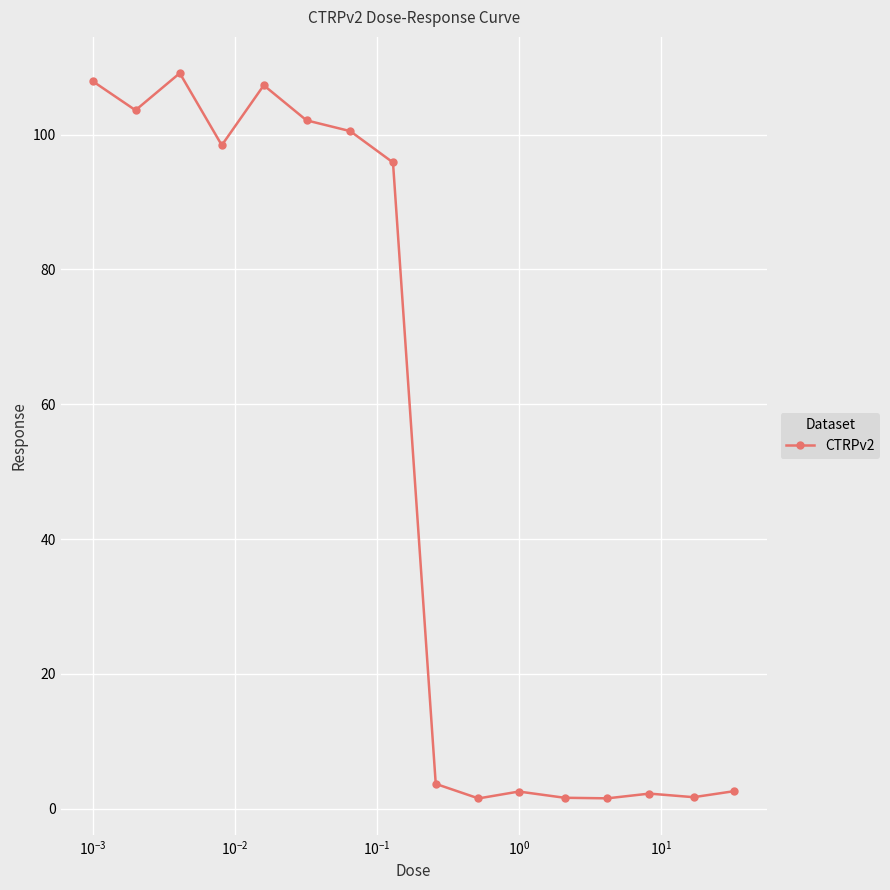

What is the greatest value displayed?

109.1